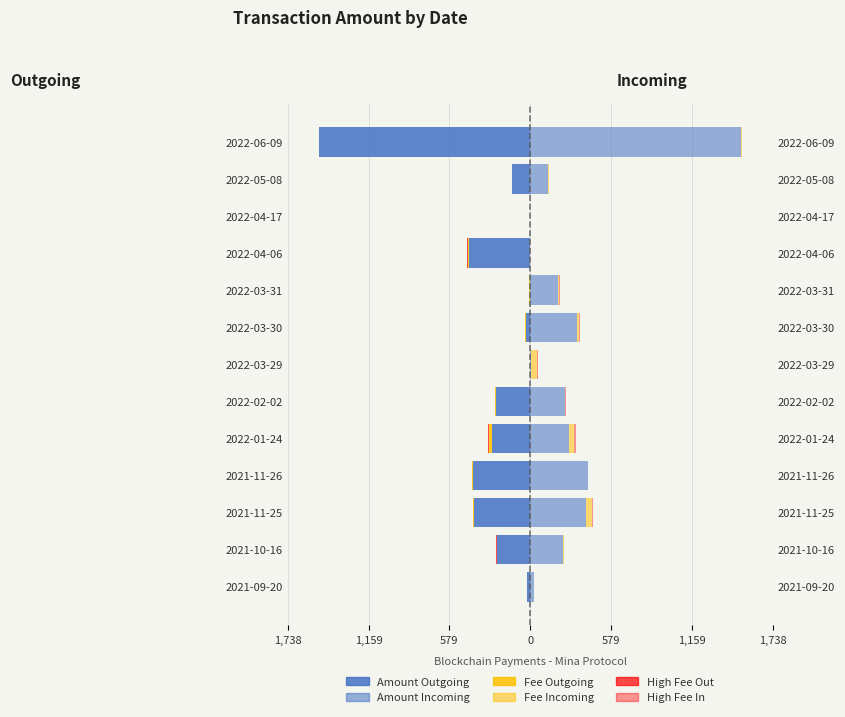

How many negative values does the Fee Outgoing series have?

11